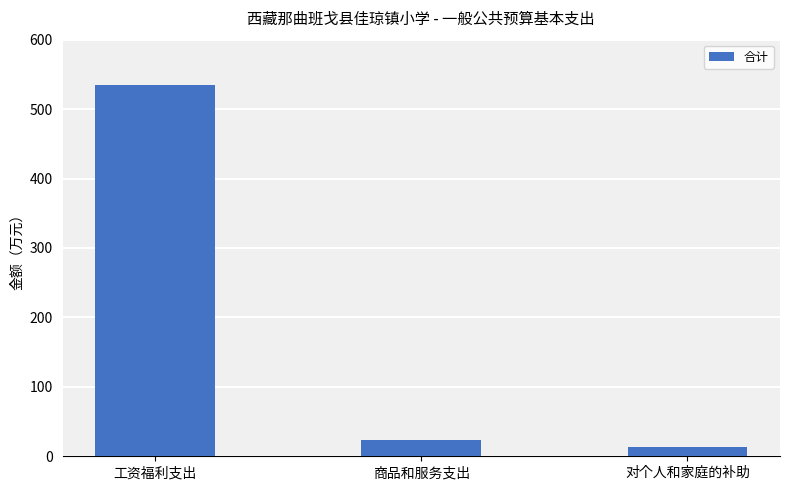

Where does the data first go above 22?

工资福利支出